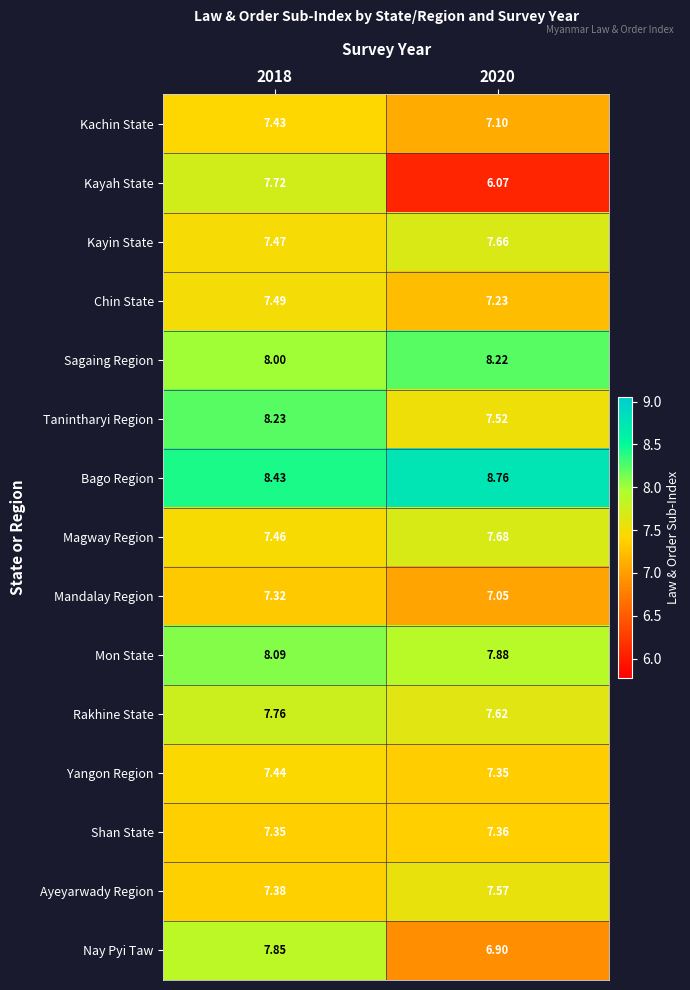

Between 2018 and 2020, which series saw the biggest shift?

Kayah State